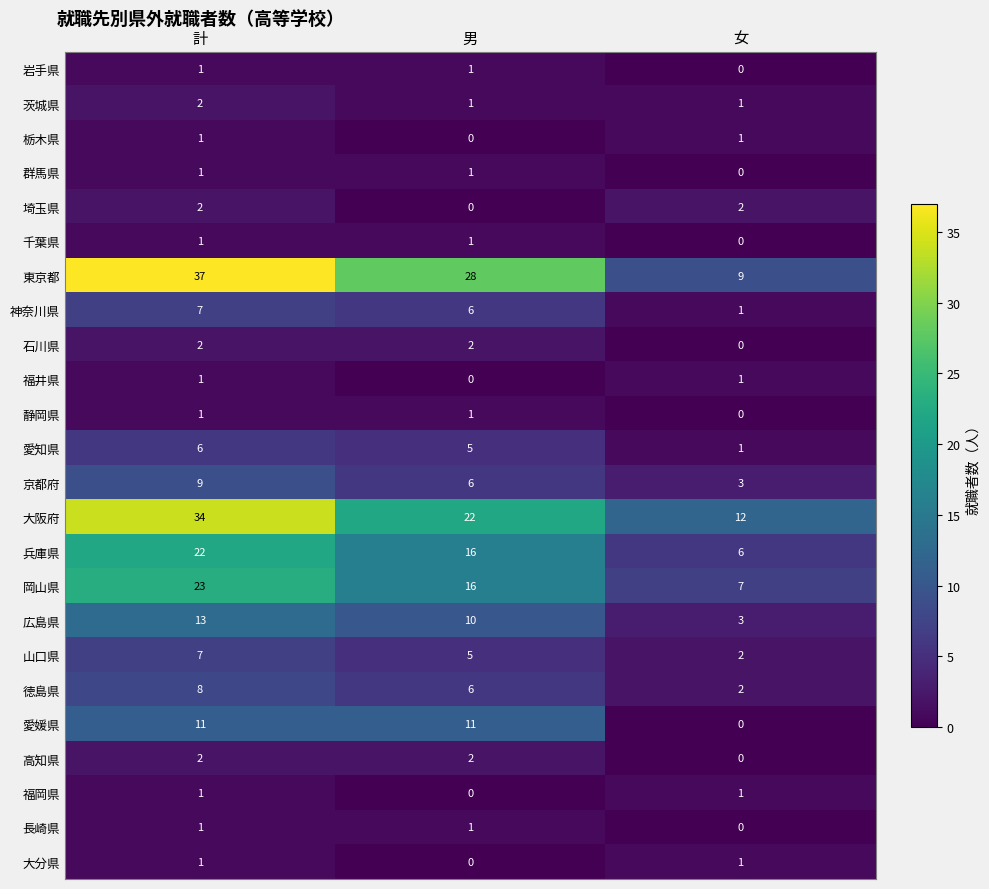

How many 広島県 values are between 3 and 13?

3